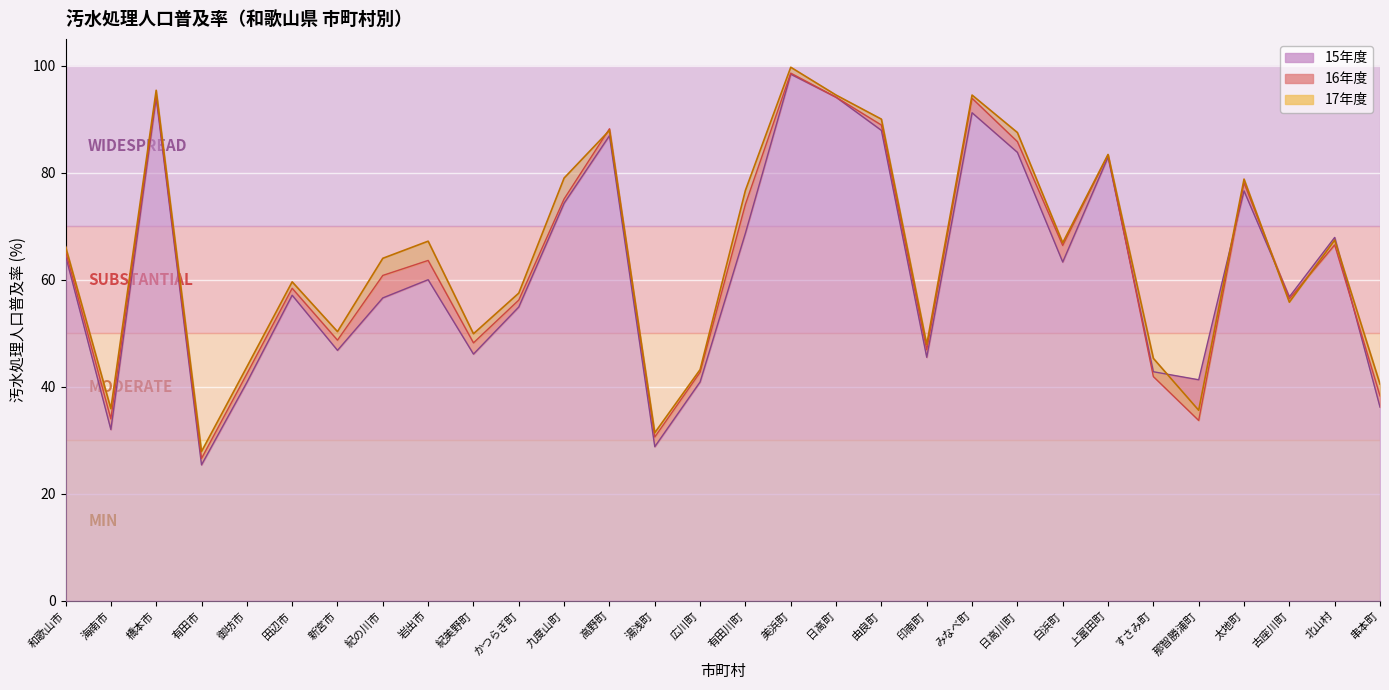

How many values in the 16年度 series exceed 63?

15